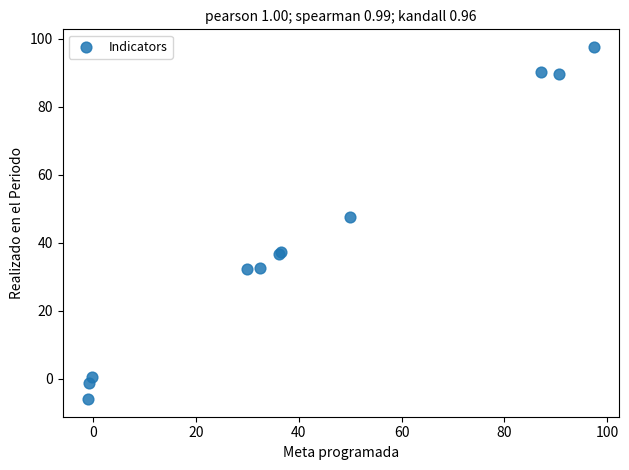

What Y value in the scatter plot is closest to 45?

47.4